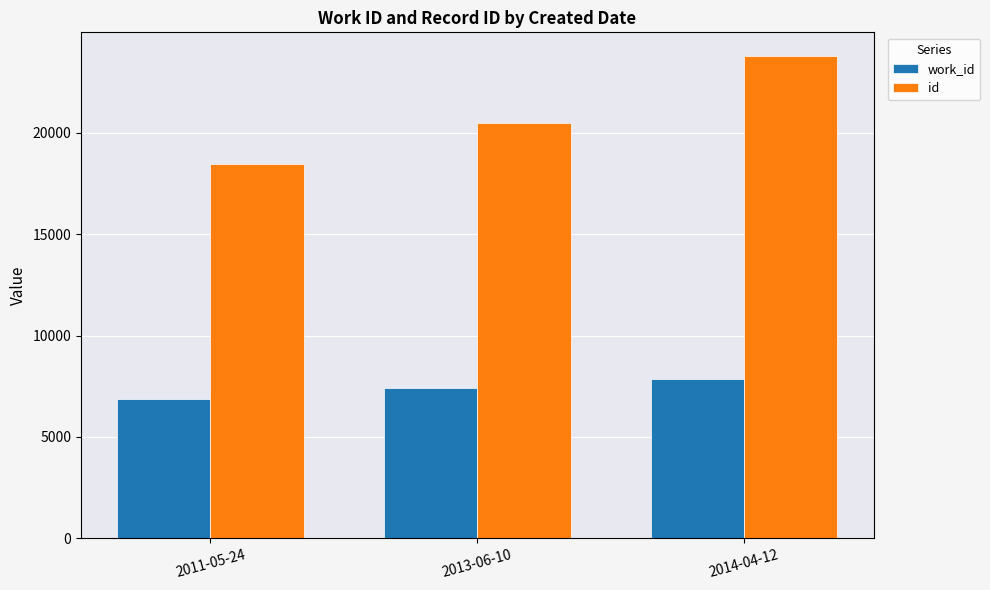

Are the bars horizontal?

No